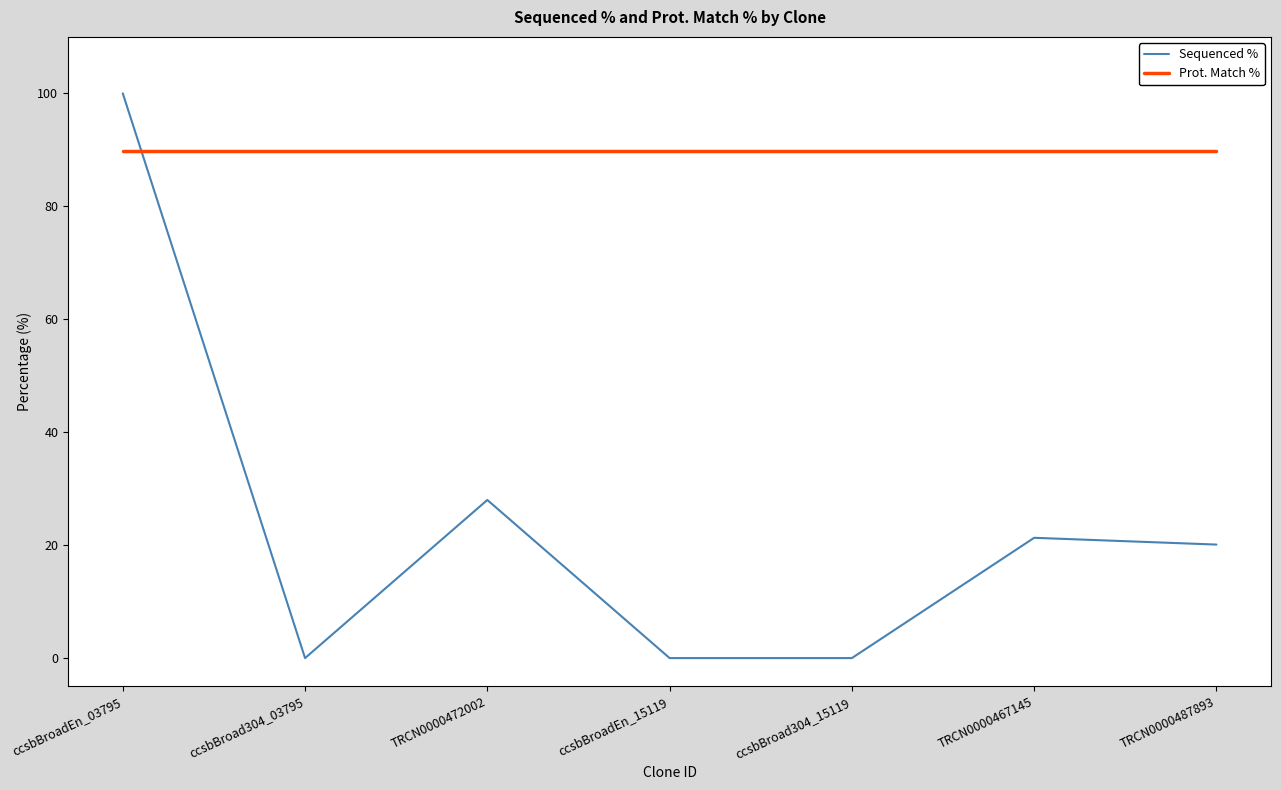

Which series has the widest spread of values?

Sequenced %